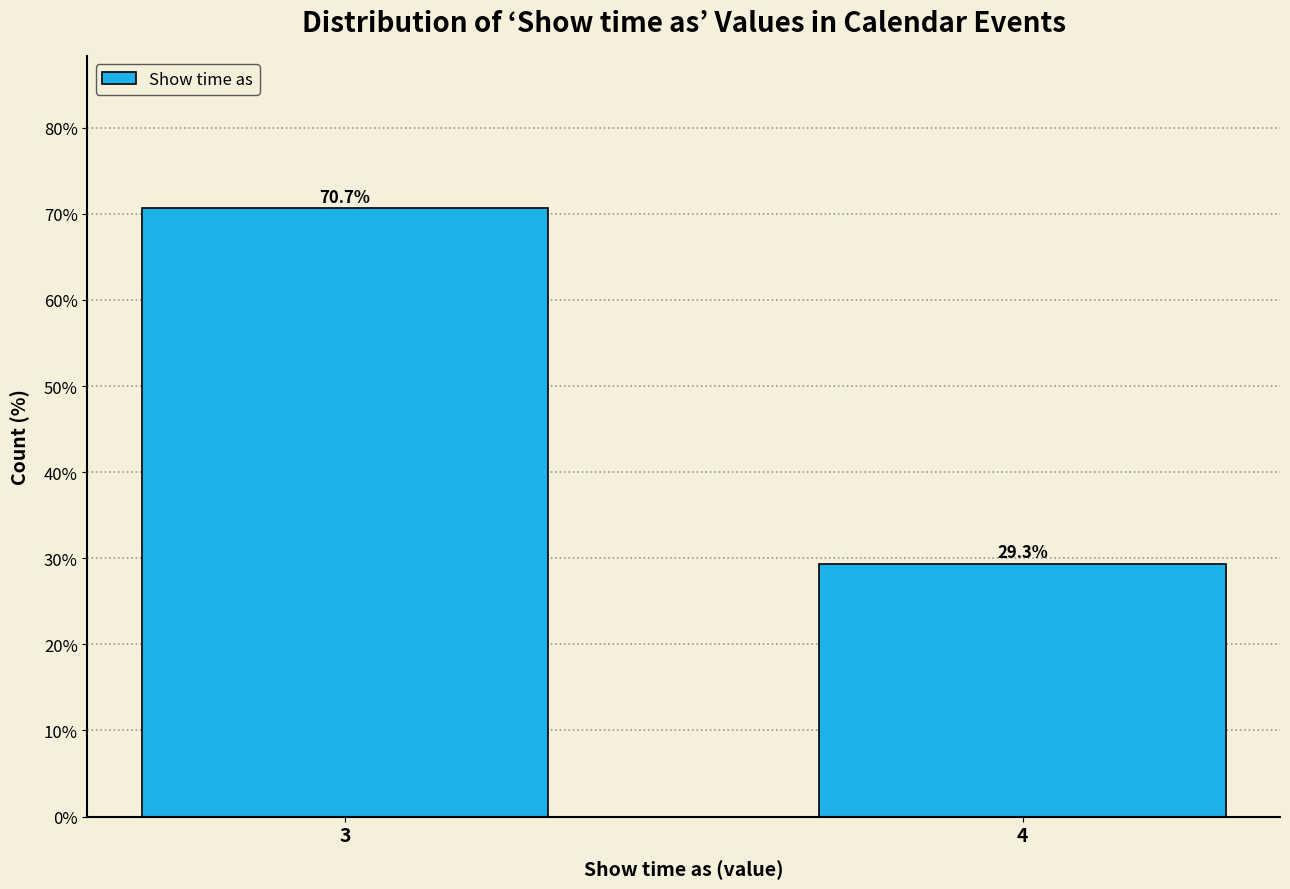

Reading left to right, what are all the values shown in this chart?

3=70.7	4=29.3